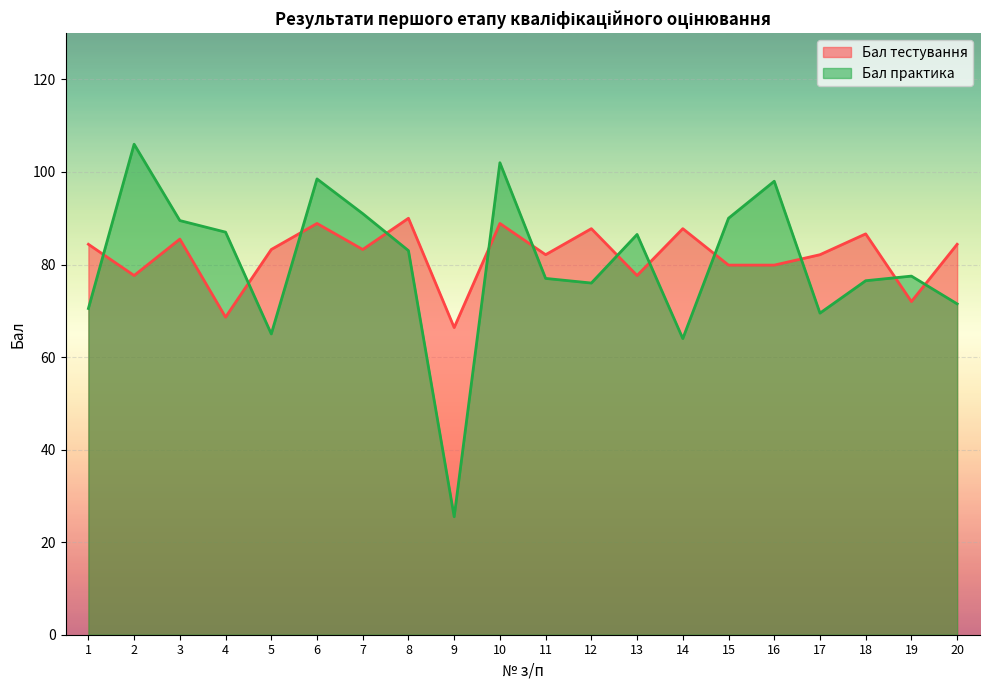

Rank the series at 2 from lowest to highest value.

Бал тестування, Бал практика